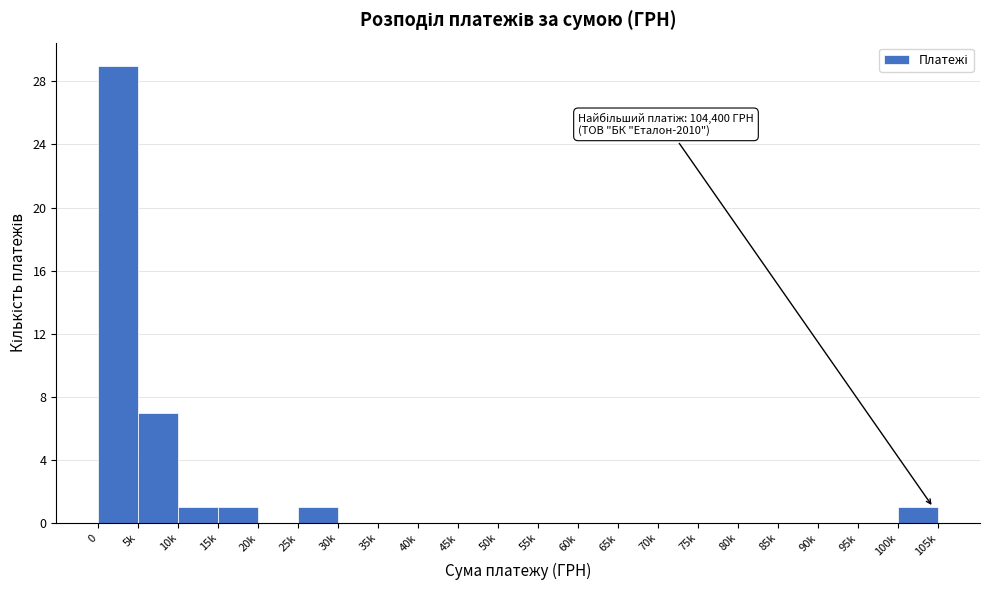

Reading left to right, transcribe all the data shown in this chart.

0=29	5k=7	10k=1	15k=1	20k=0	25k=1	30k=0	35k=0	40k=0	45k=0	50k=0	55k=0	60k=0	65k=0	70k=0	75k=0	80k=0	85k=0	90k=0	95k=0	100k=1